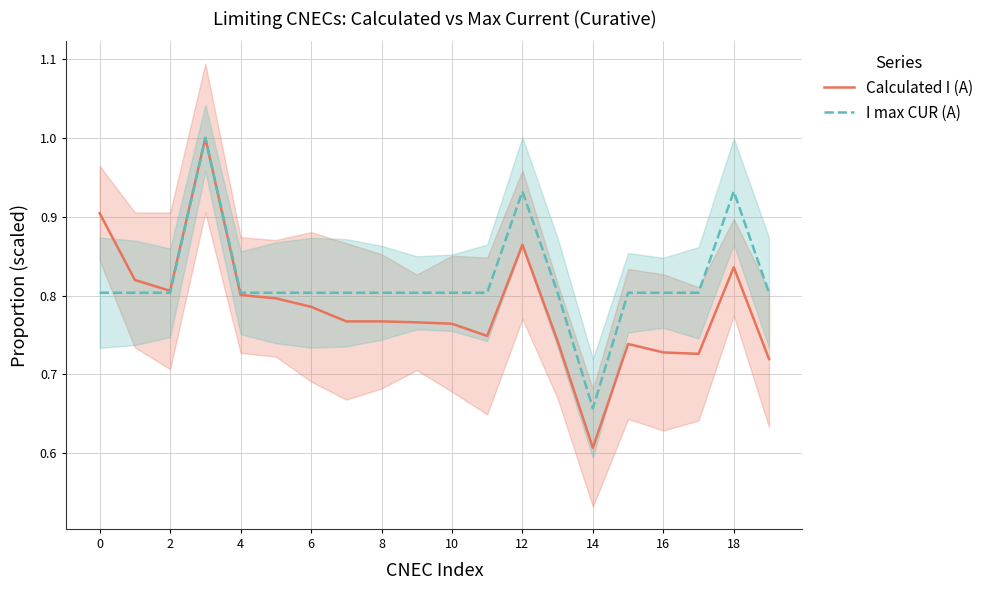

Is it true that I max CUR (A) equals 0.9 at 12?

True